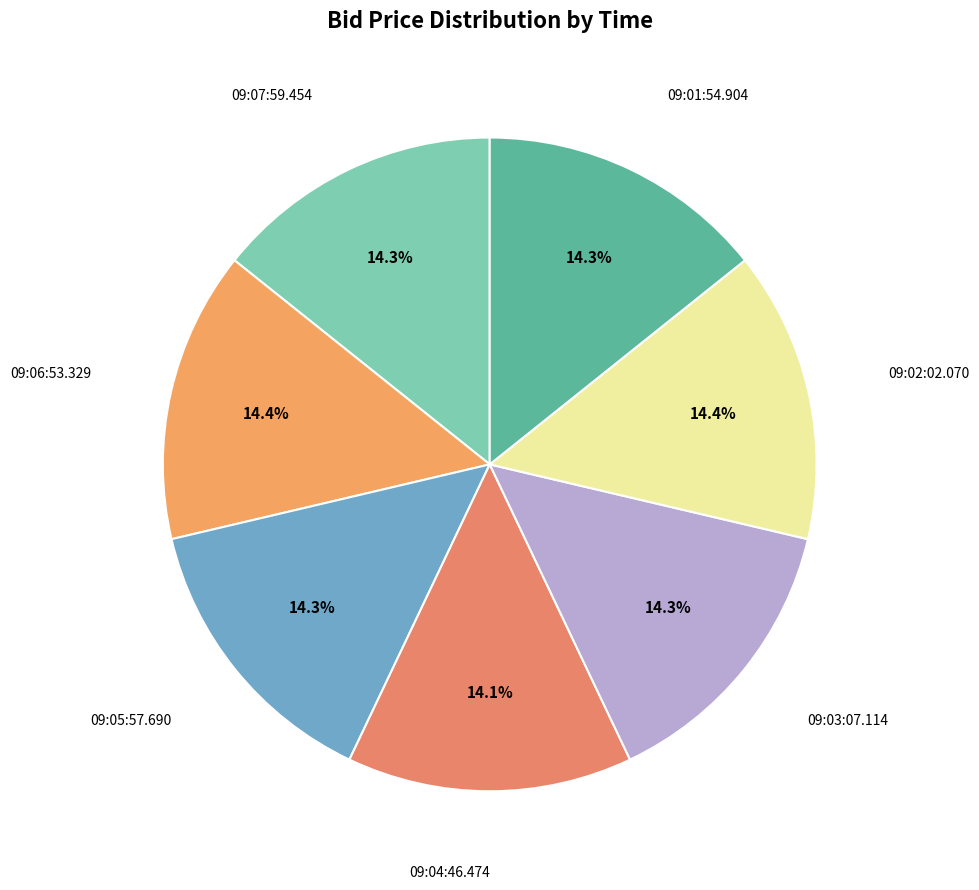

How many slices are in this pie chart?

7